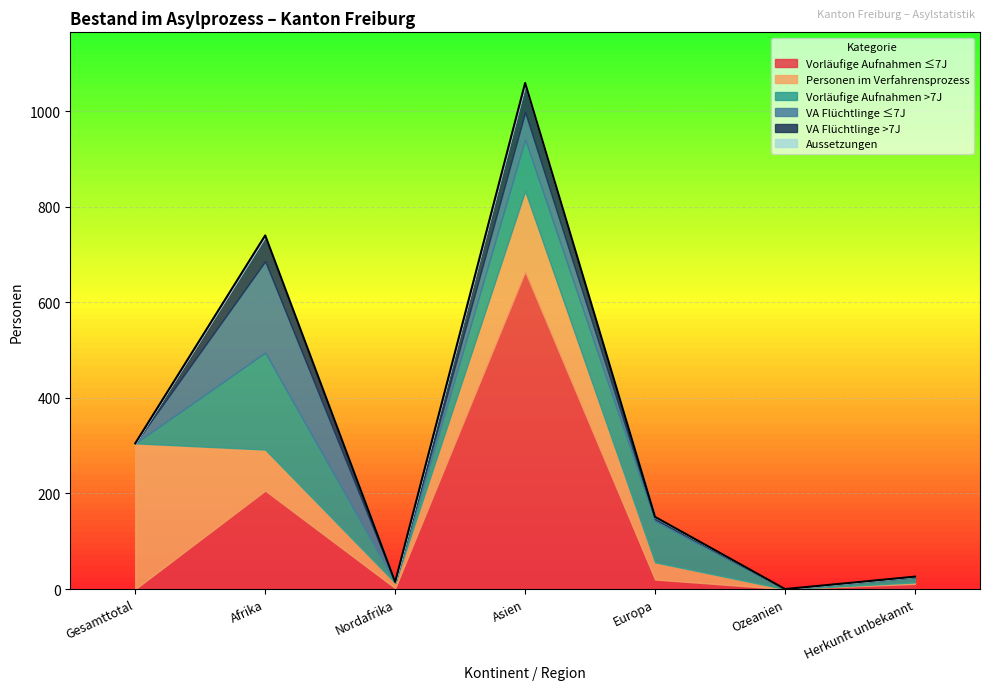

Does the chart display data point markers on the line(s)?

No